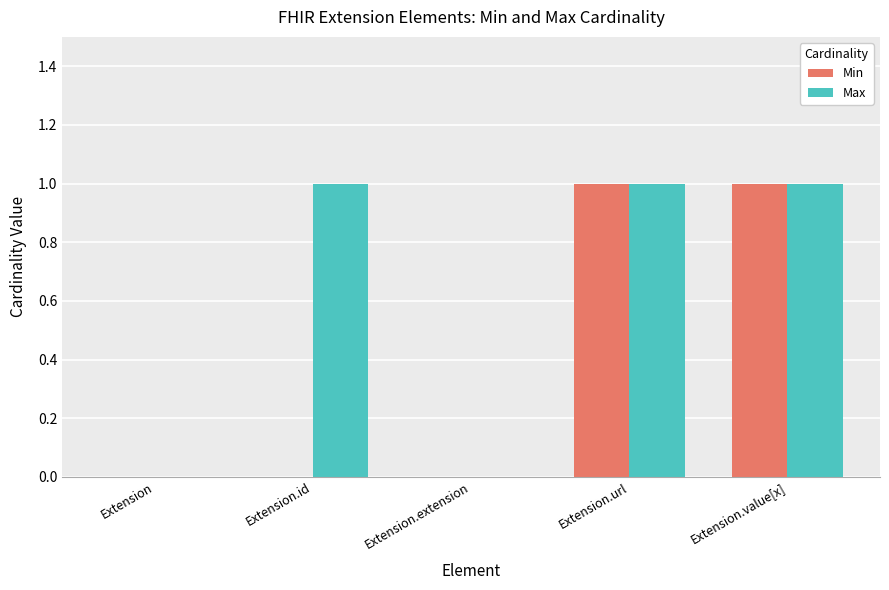

Which series changed the most between Extension.id and Extension.url?

Min